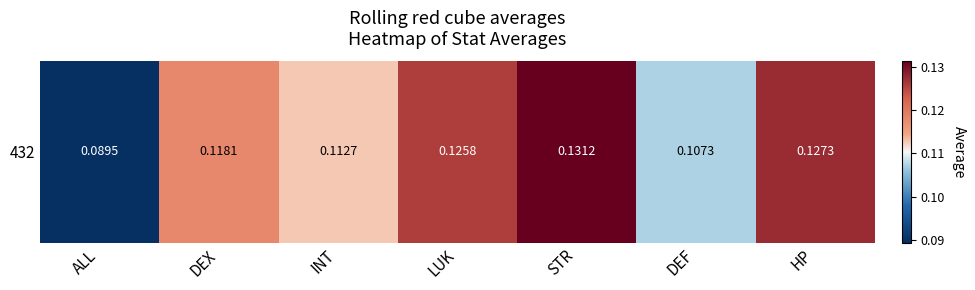

What is the approximate value at INT?

0.1